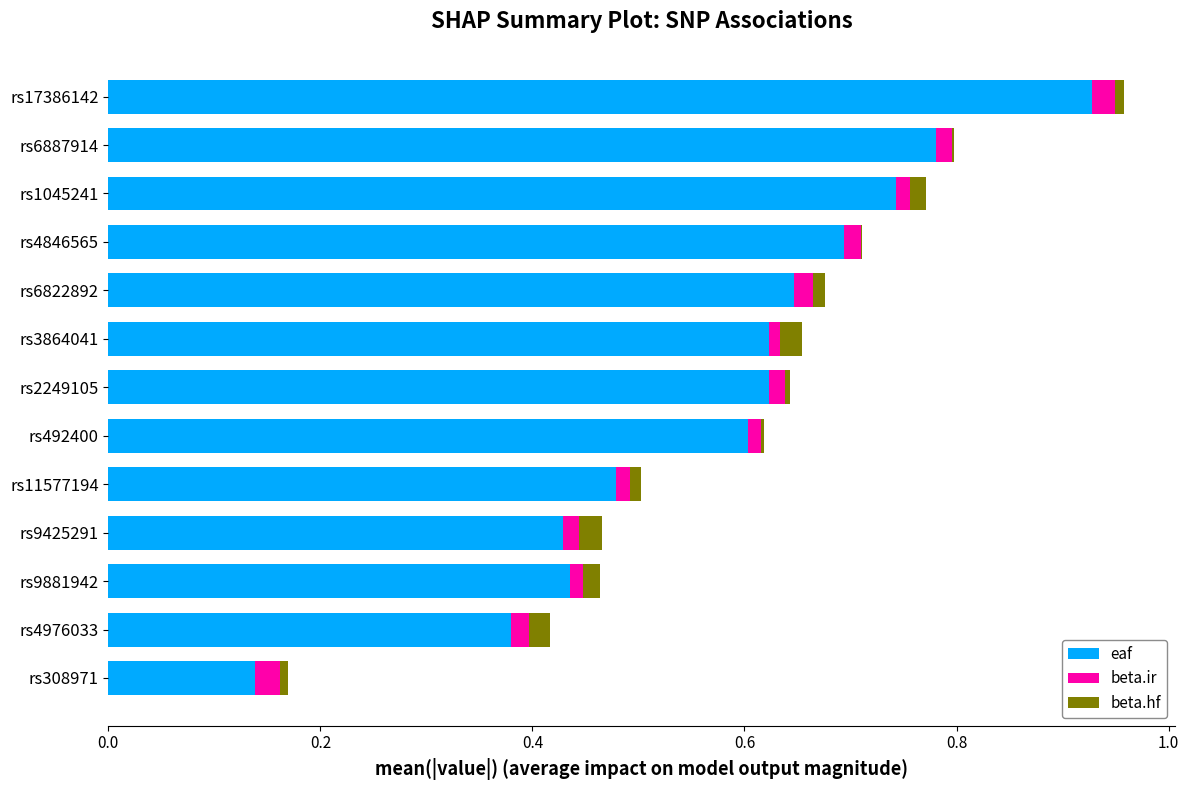

At which category is the sum across all series the highest?

rs17386142